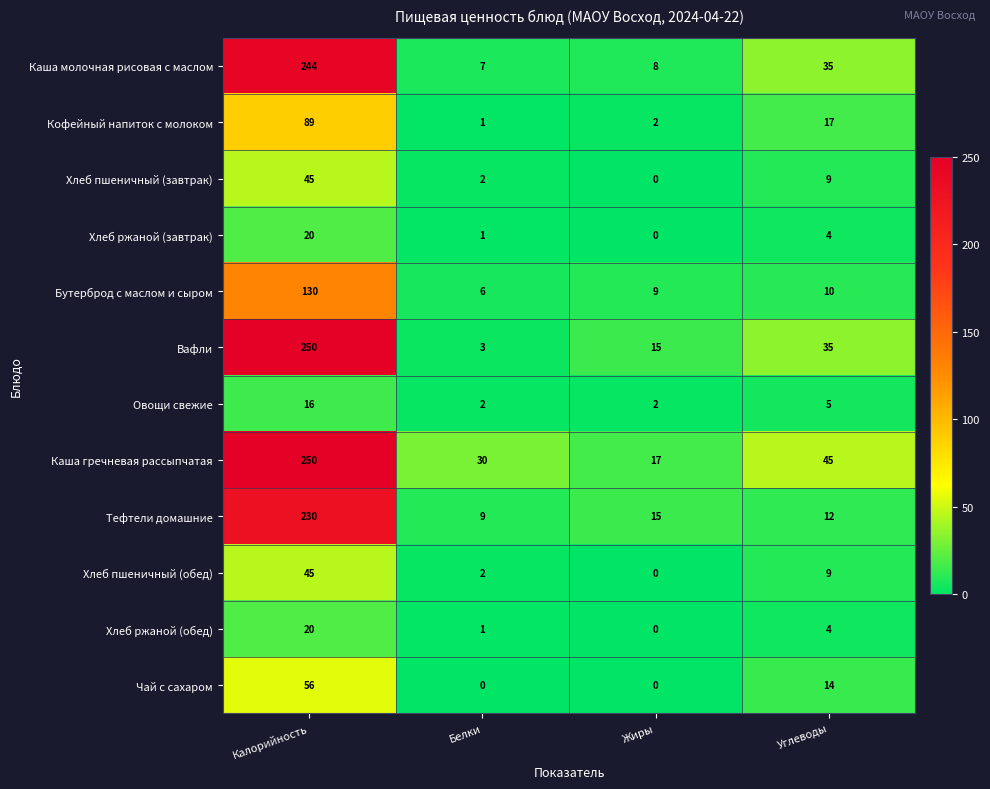

Where is Чай с сахаром nearest to the value 28?

Углеводы